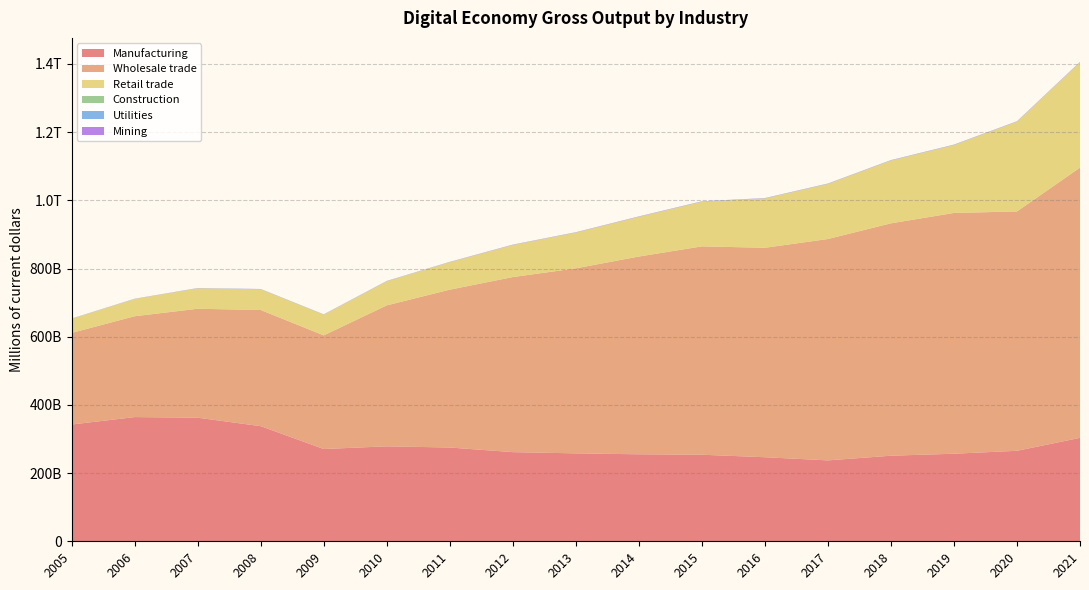

Reading left to right, extract all data points from this chart.

Manufacturing: 2005=342472.8	2006=364309.8	2007=362464.4	2008=337614.5	2009=270631.3	2010=278500.7	2011=275026.4	2012=261470.7	2013=257865.1	2014=255153.4	2015=253847.1	2016=246567.3	2017=237285.0	2018=250986.7	2019=256806.5	2020=265409.8	2021=303348.8
Wholesale trade: 2005=268710.4	2006=295779.4	2007=319537.5	2008=340683.9	2009=333292.9	2010=413413.4	2011=462971.3	2012=513444.3	2013=542648.0	2014=579976.1	2015=611125.3	2016=614269.2	2017=649239.8	2018=681577.0	2019=706181.8	2020=701974.4	2021=792532.0
Retail trade: 2005=41385.7	2006=50637.1	2007=59844.4	2008=60665.2	2009=60671.4	2010=70738.2	2011=80490.1	2012=94013.1	2013=104802.3	2014=116386.2	2015=130892.2	2016=144501.8	2017=161404.0	2018=184026.3	2019=198909.1	2020=263137.7	2021=308817.8
Construction: 2005=171.3	2006=167.0	2007=180.8	2008=201.1	2009=201.1	2010=163.7	2011=168.9	2012=217.6	2013=233.5	2014=239.0	2015=254.9	2016=333.9	2017=410.5	2018=387.4	2019=500.1	2020=482.0	2021=422.5
Utilities: 2005=402.3	2006=364.1	2007=445.0	2008=516.1	2009=515.4	2010=449.7	2011=445.6	2012=421.7	2013=416.2	2014=438.7	2015=488.1	2016=498.9	2017=507.3	2018=478.2	2019=444.3	2020=417.2	2021=460.1
Mining: 2005=193.5	2006=228.3	2007=283.9	2008=294.7	2009=275.0	2010=355.0	2011=441.0	2012=540.0	2013=547.6	2014=665.4	2015=571.1	2016=500.9	2017=477.9	2018=562.1	2019=599.2	2020=502.0	2021=564.3